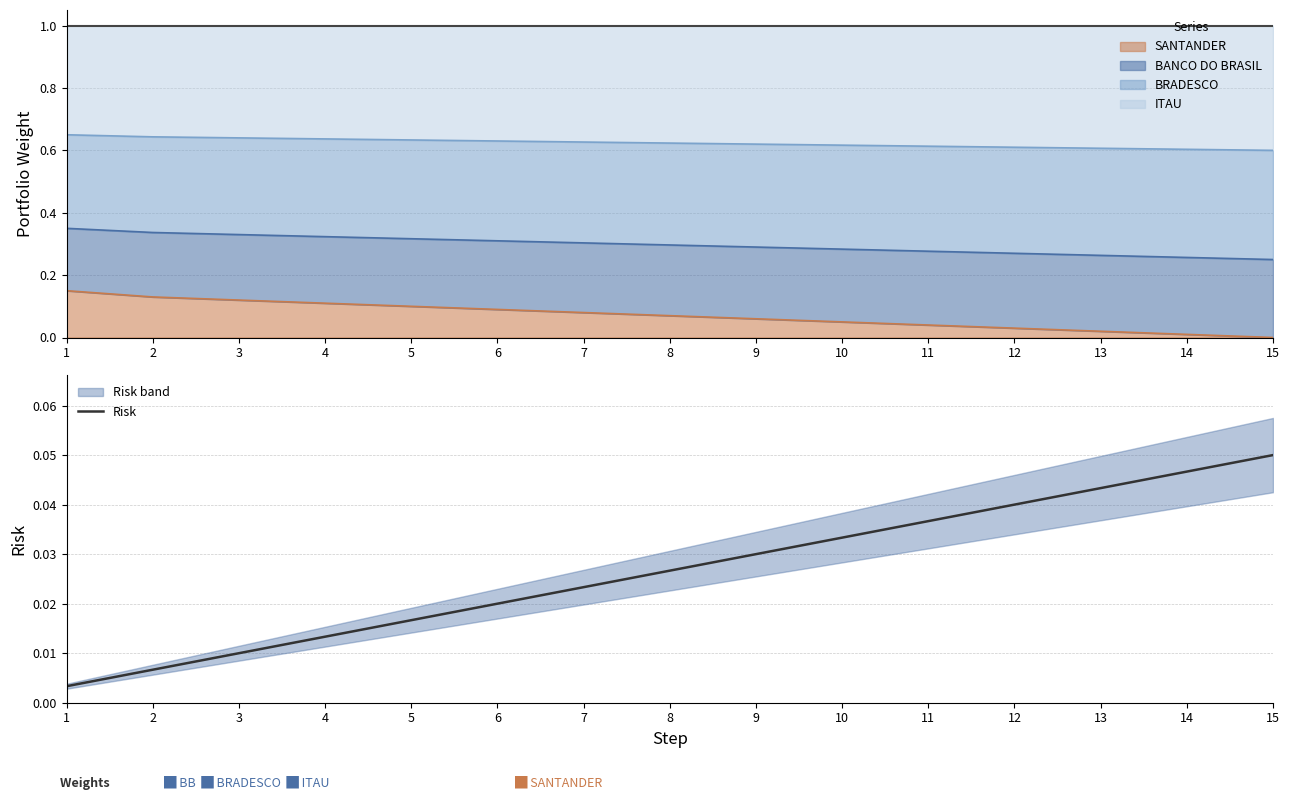

Rank the categories by value from lowest to highest.

1, 2, 3, 4, 5, 6, 7, 8, 9, 10, 11, 12, 13, 14, 15